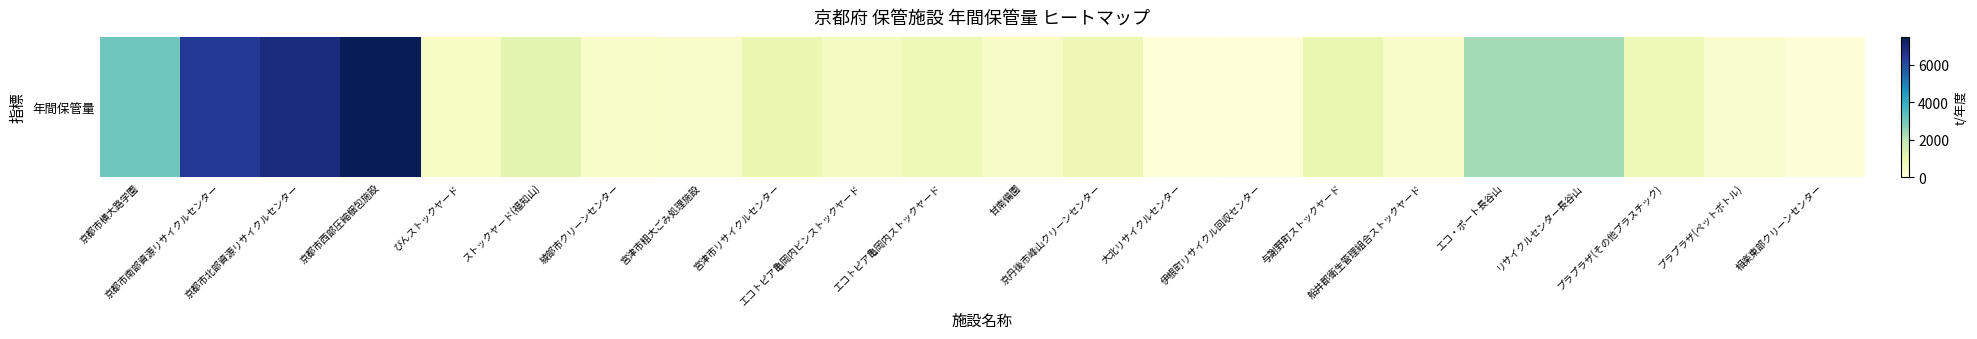

At which category does the chart reach its peak across all series?

京都市西部圧縮梱包施設